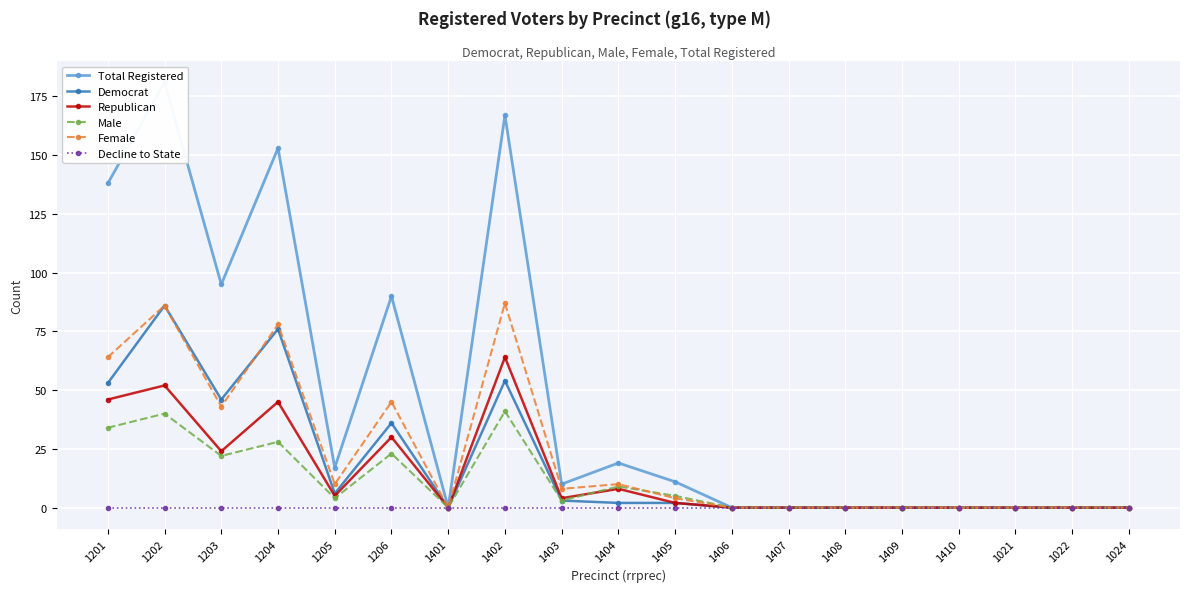

At which label does Republican reach its minimum?

1401